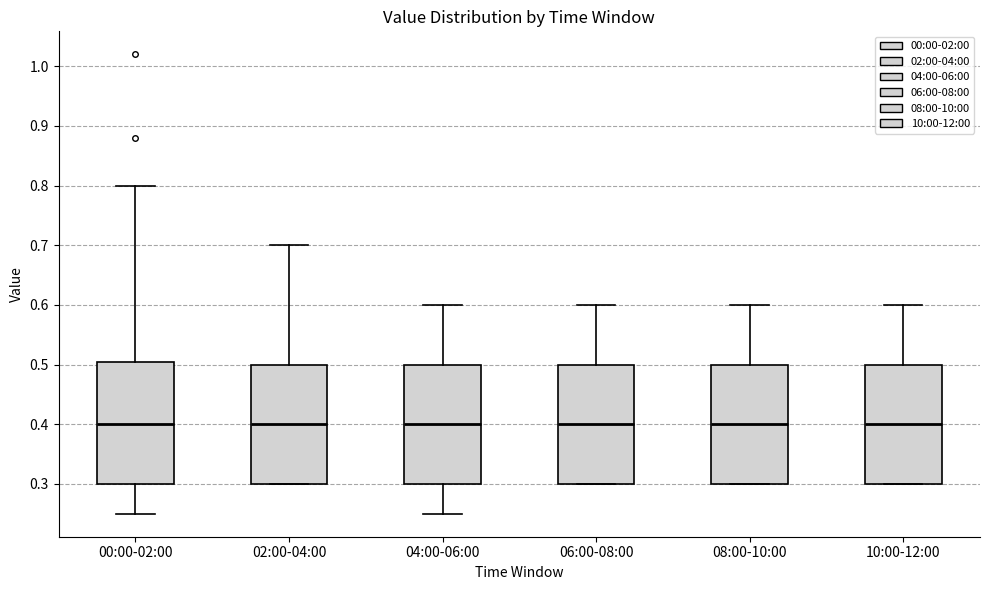

Where does the lower whisker of the box for 00:00-02:00 end on the y-axis? The values are not printed on the chart, so give them approximately, as read against the axis.

0.25